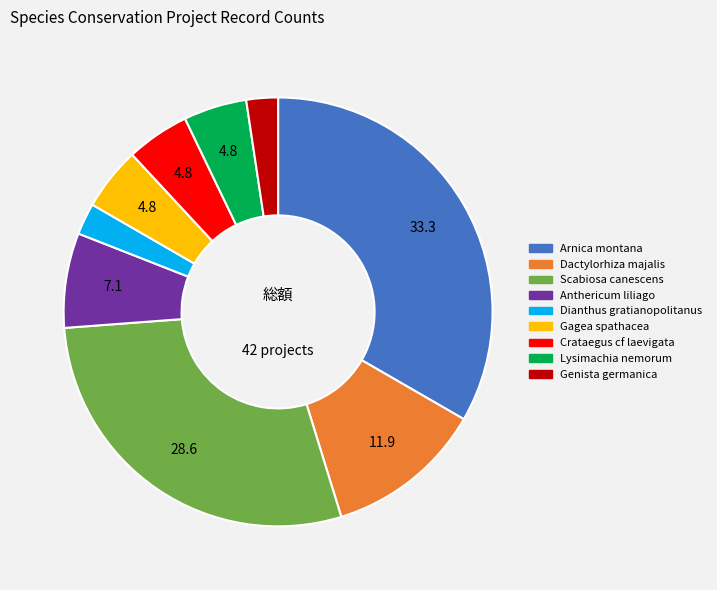

Is there a majority slice in this chart?

No